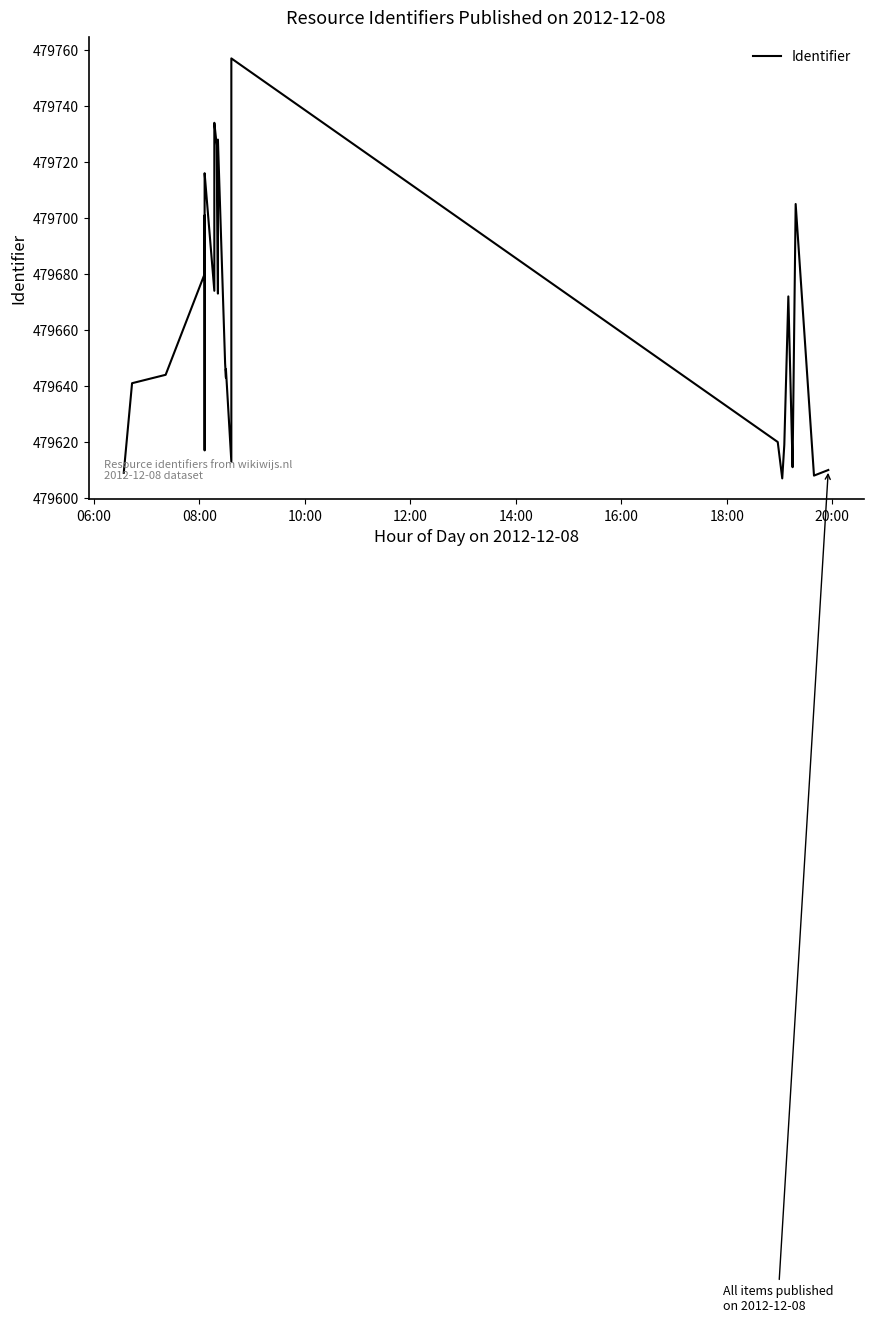

What is the sum of all values?

18707546